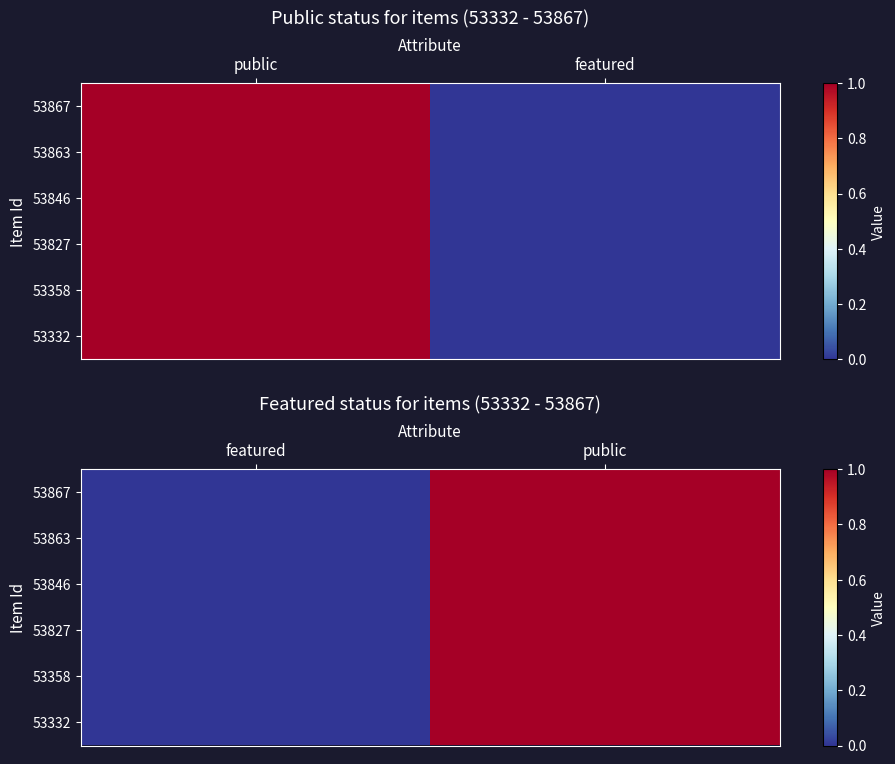

What is the sum of the 53863 values at public and featured?

1